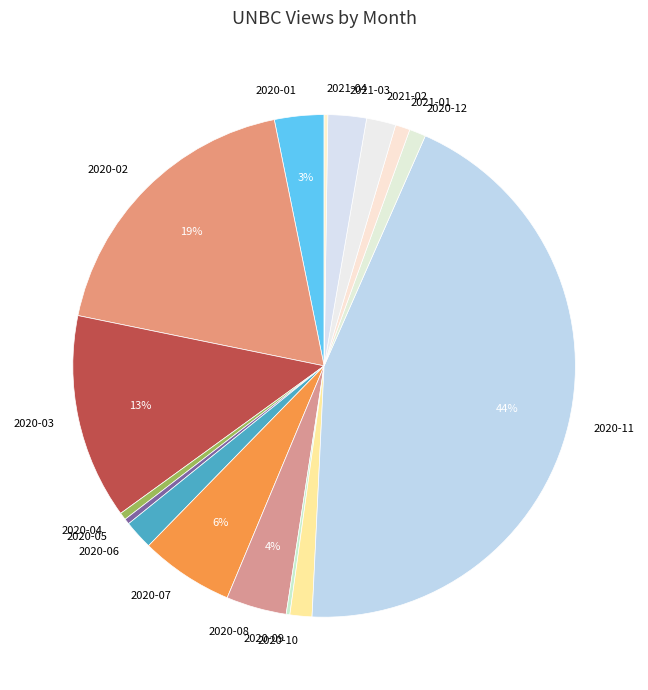

Between 2020-02 and 2021-01, which is larger?

2020-02